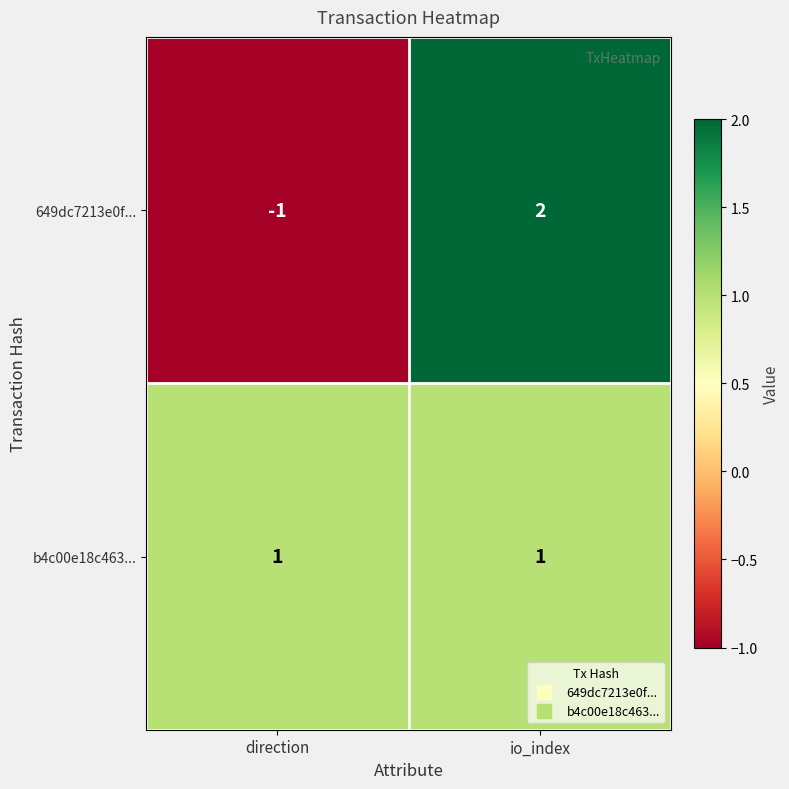

What is the difference between the 649dc7213e0f... values at direction and io_index?

3